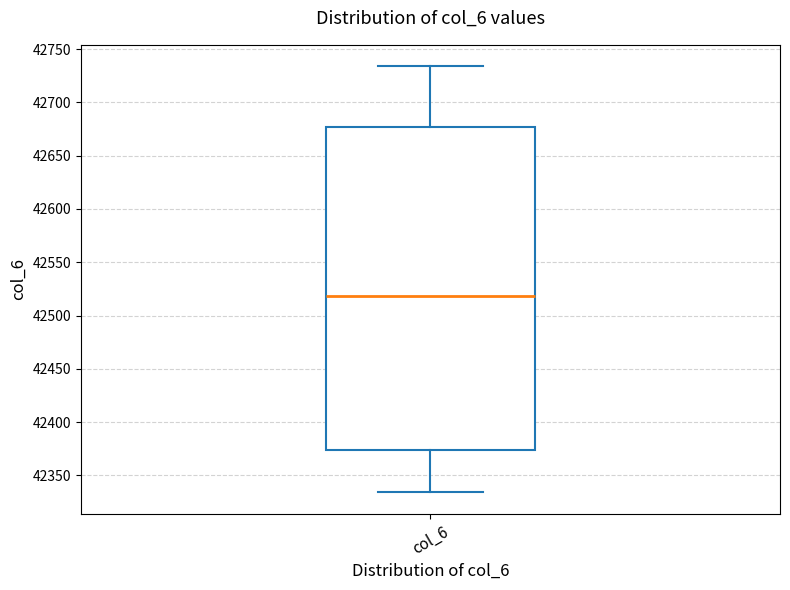

Read this box plot against the y-axis: the position of the median line, the range covered by the box, and the ends of both whiskers. The values are not printed on the chart, so give them approximately, as read against the axis.

median 42520, box 42375 to 42675, whiskers 42335 to 42735